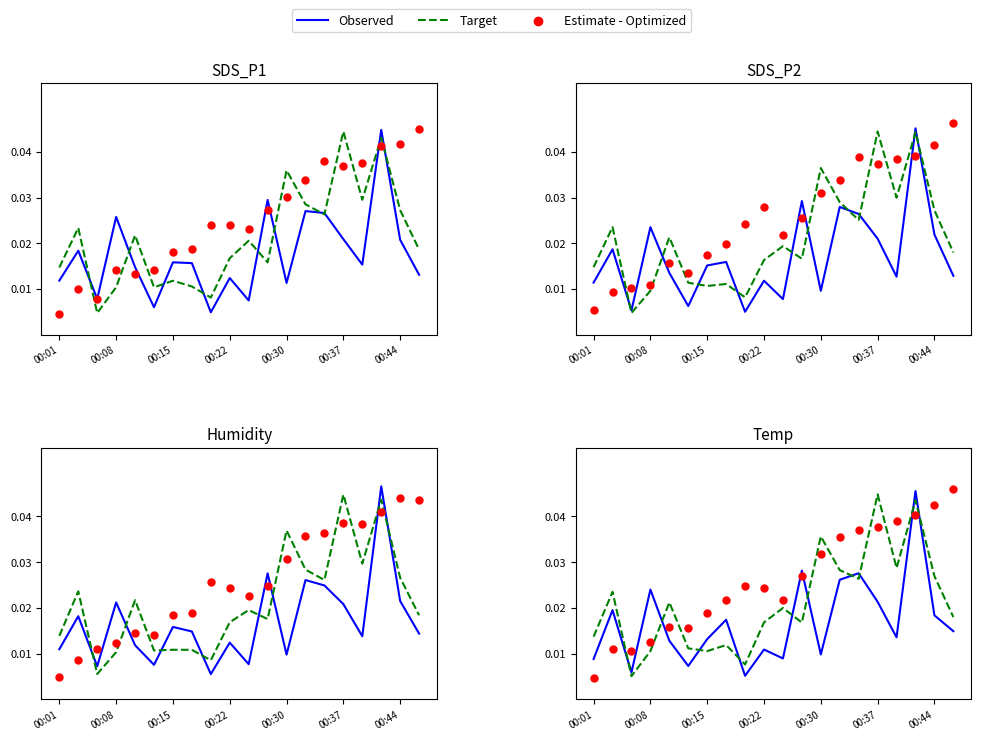

Is the value of Estimate - Optimized at 12 greater than the value of Observed at 8?

Yes